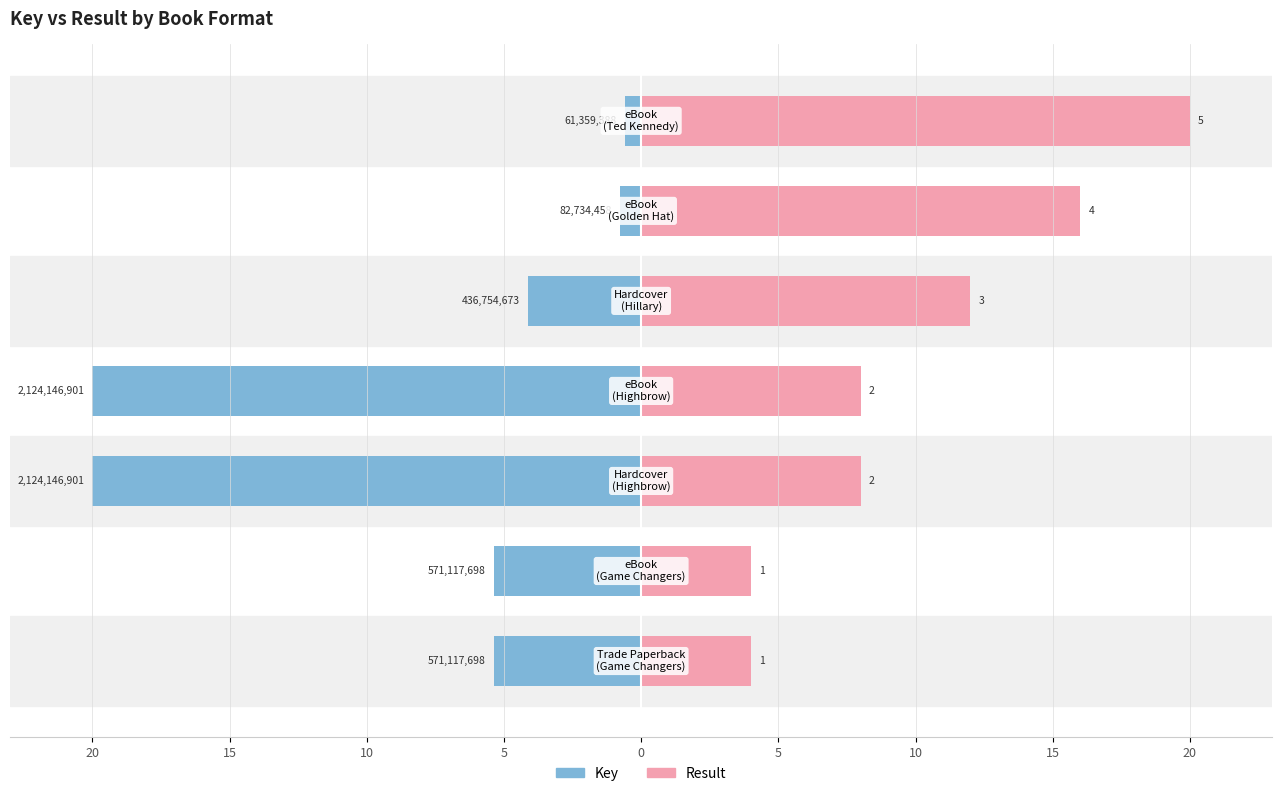

How many data points in Key (Male) are less than -5?

4